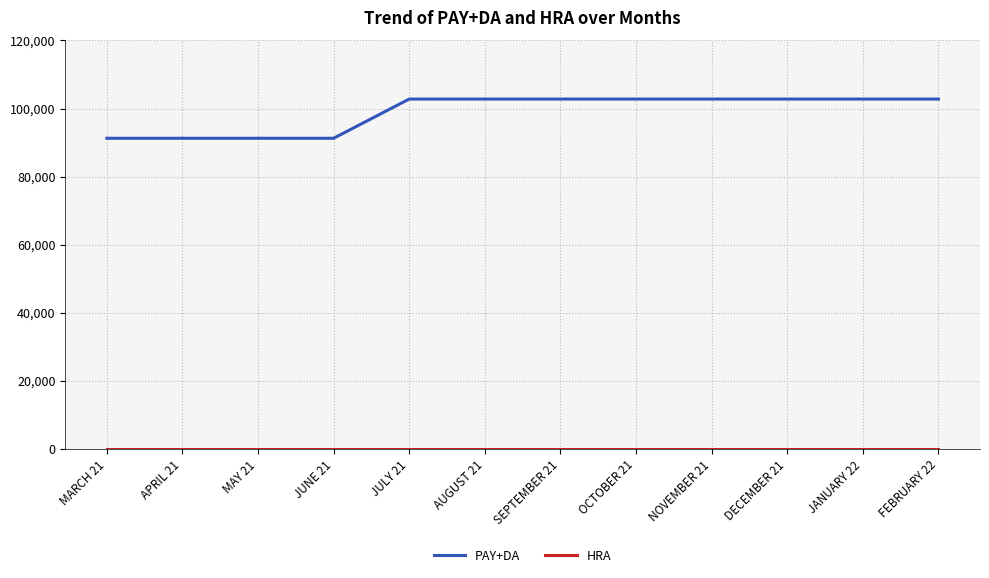

What is the minimum value for PAY+DA?

91260